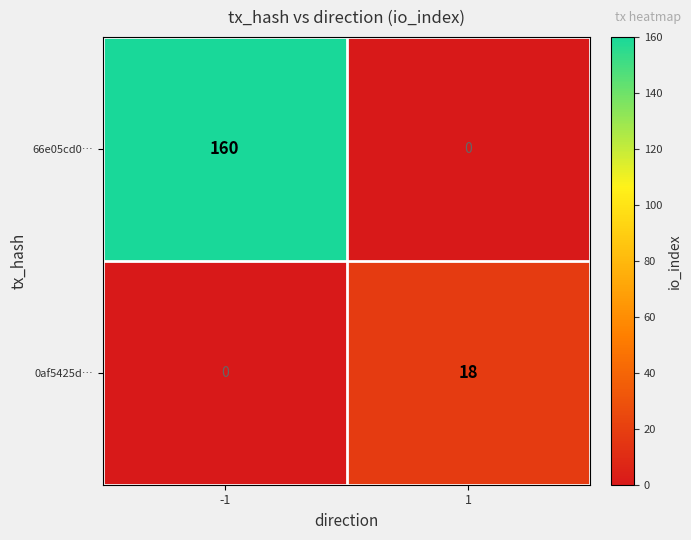

Rank the series by their average value, from highest to lowest.

66e05cd0…, 0af5425d…